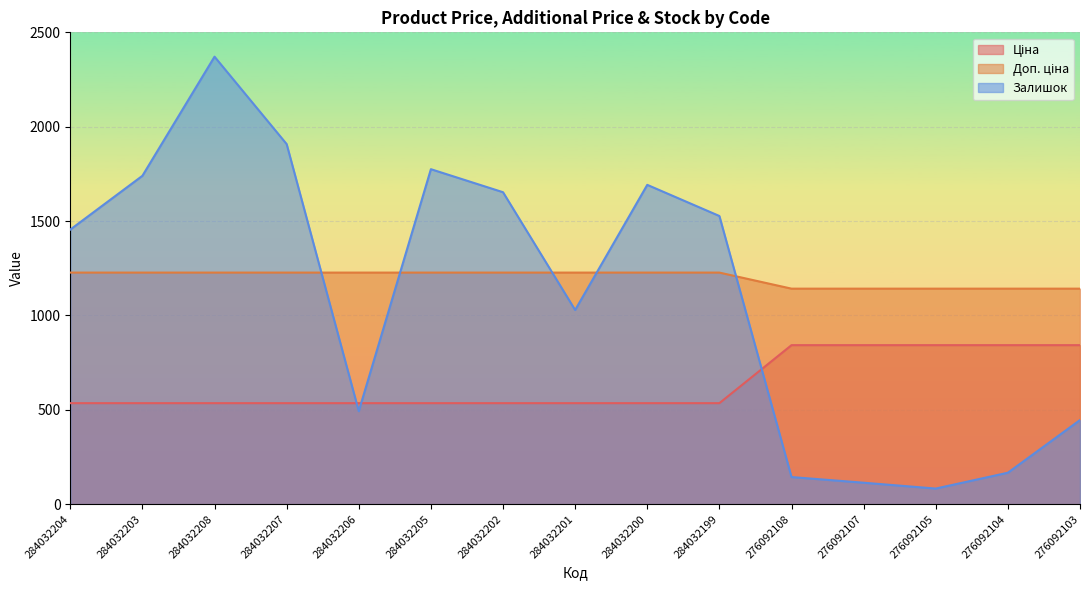

What is the label of the 3rd point from the right?

276092105